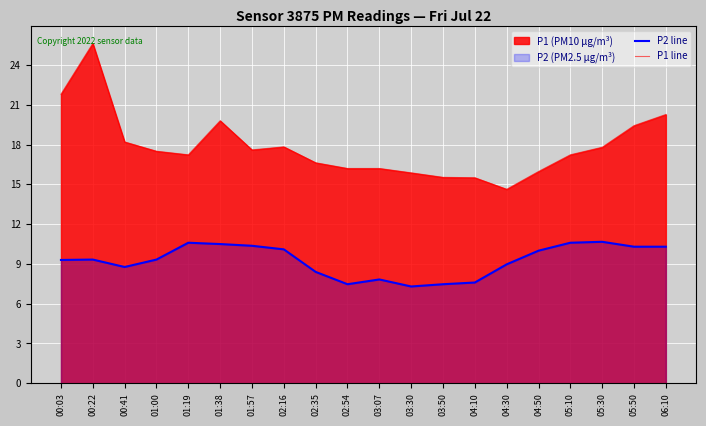

What is the label of the 13th point from the left?

03:50